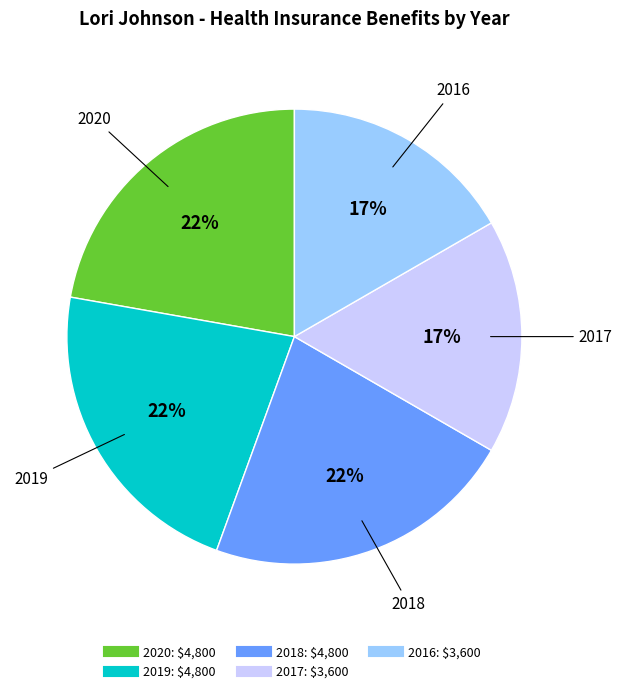

Do 2016 and 2019 together represent more than half of the pie?

No